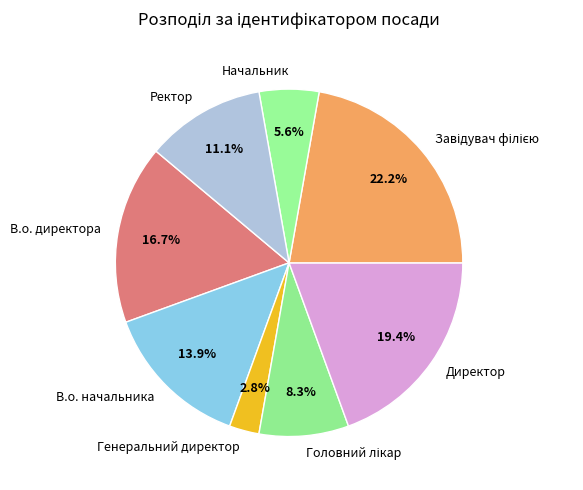

Is there a majority slice in this chart?

No